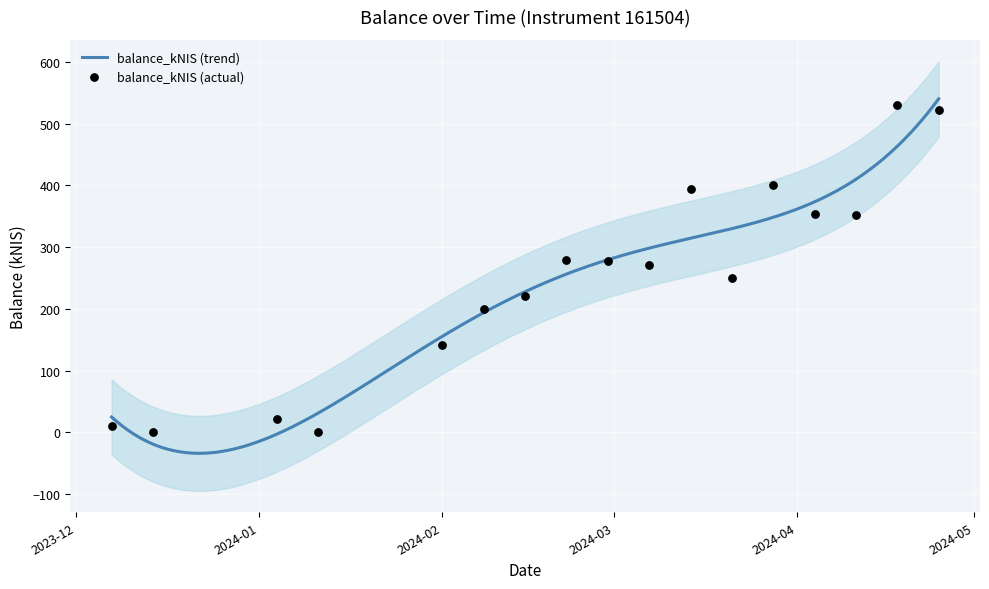

Between 2024-03-07 and 2024-01-11, which is larger?

2024-03-07